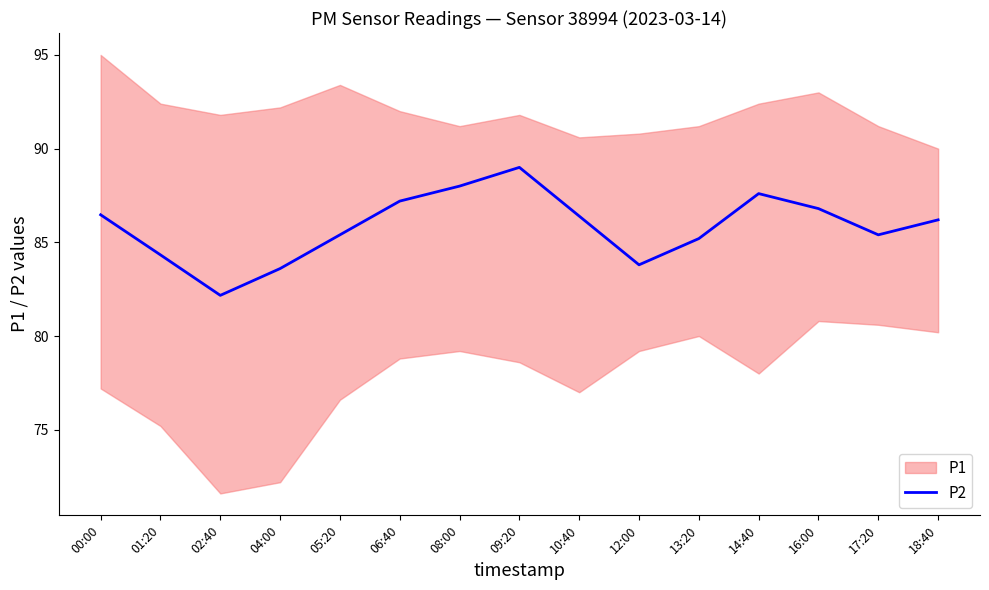

Where does the data first go above 86?

00:00